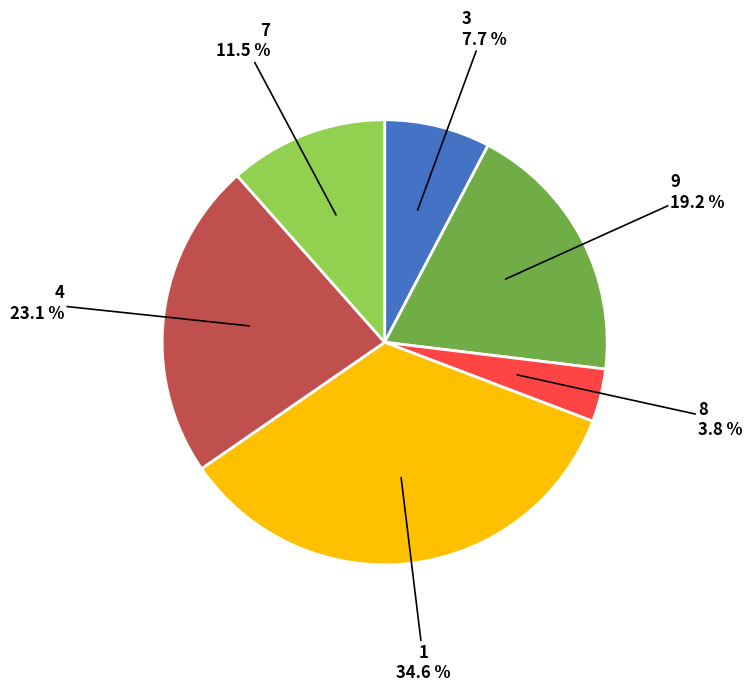

Does any single category account for the majority?

No